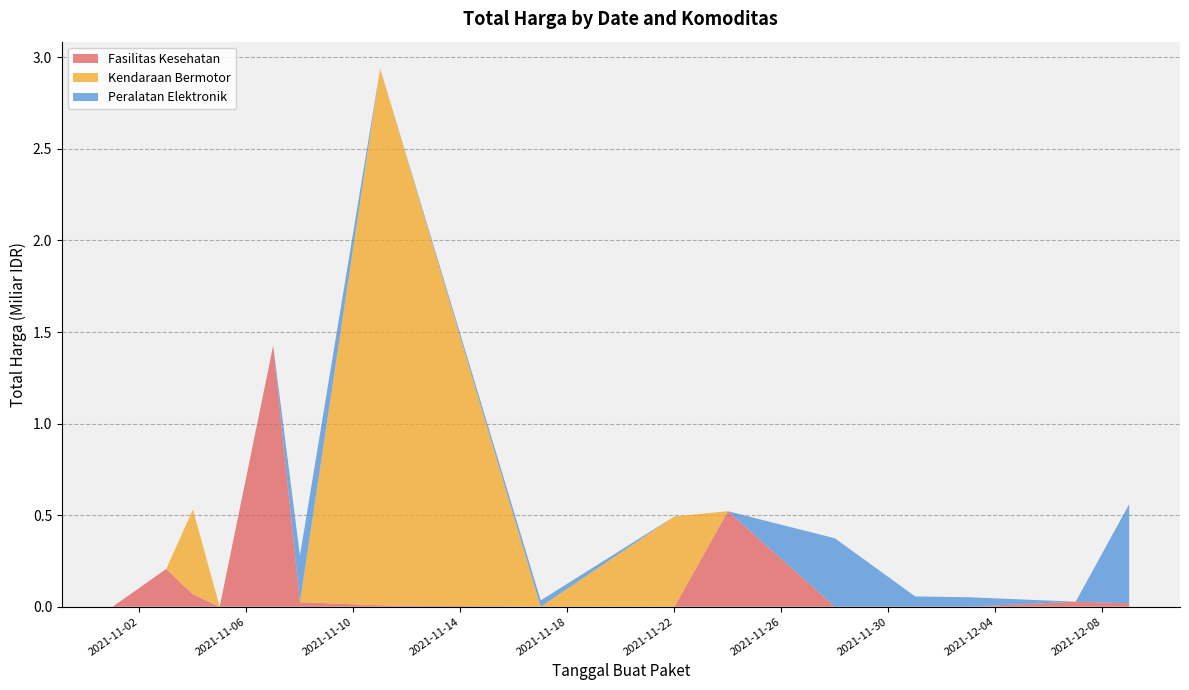

What is the maximum value for Fasilitas Kesehatan?

1.4